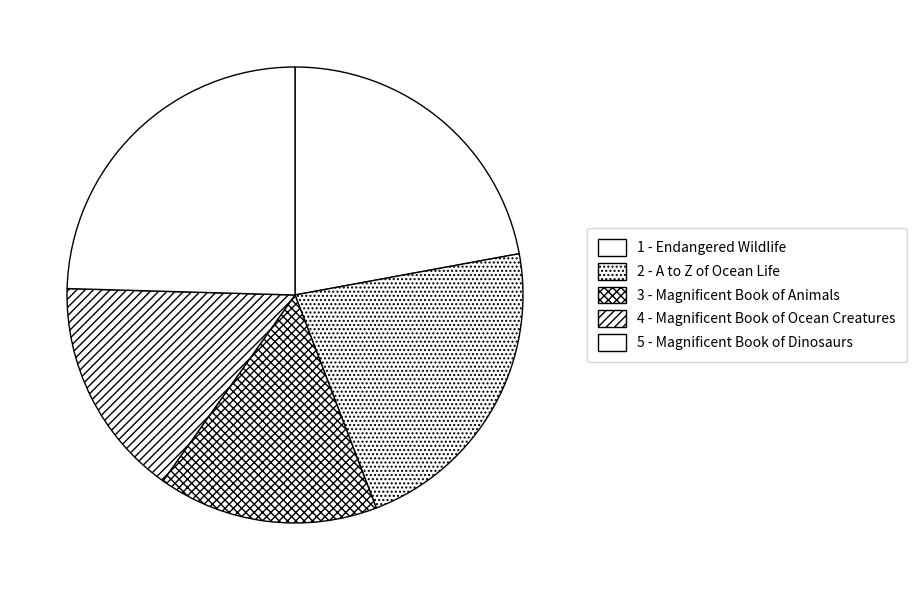

What is the smallest slice in the pie chart?

3 - Magnificent Book of Animals